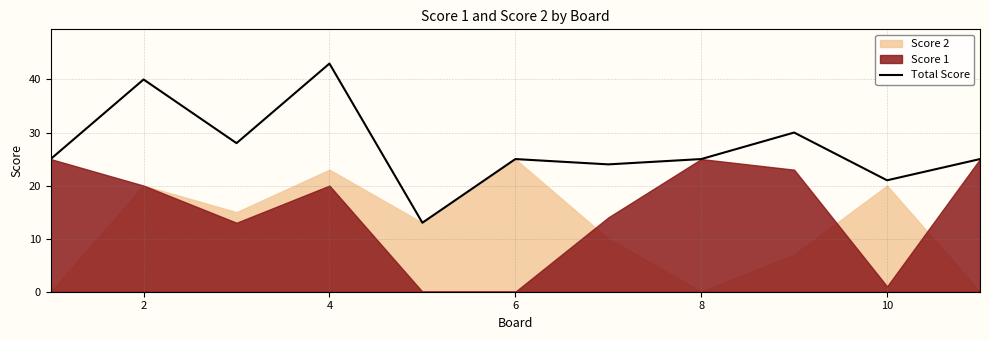

Does the chart display data point markers on the line(s)?

No